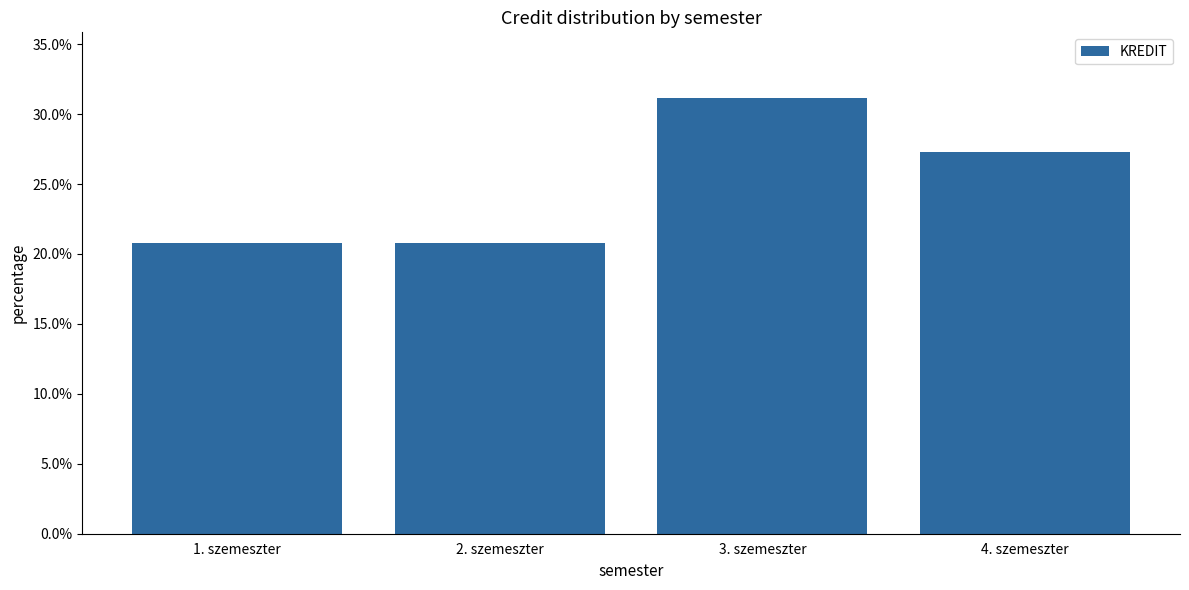

Count the values in the range 0 to 1.

4